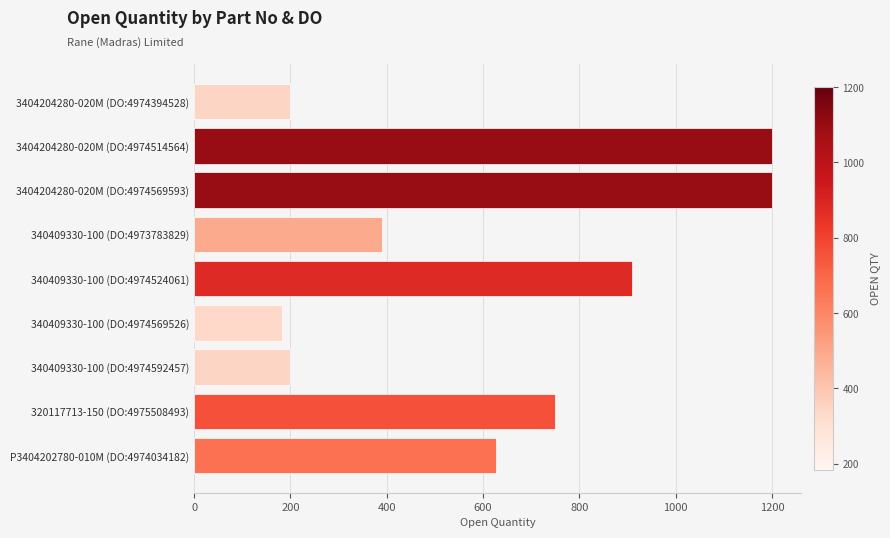

Count the number of data series in this chart.

1